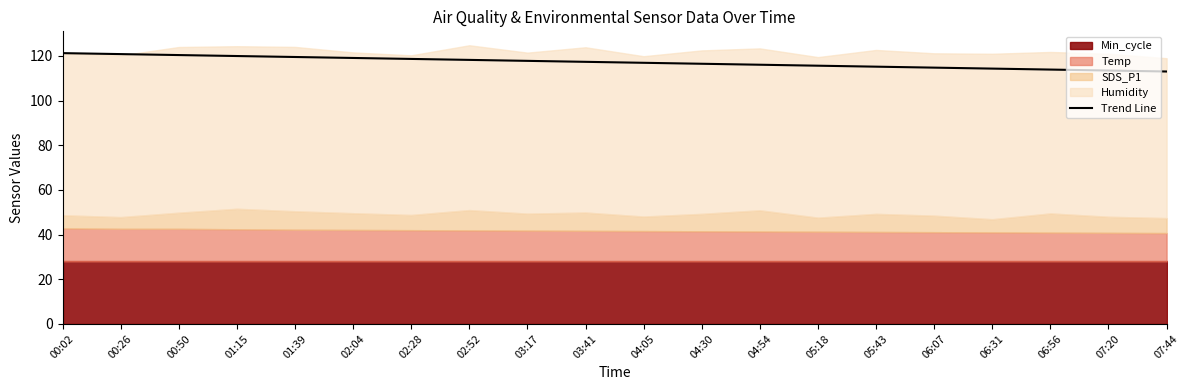

Rank the categories by value from lowest to highest.

07:44, 07:20, 06:56, 06:31, 06:07, 05:43, 05:18, 04:54, 04:30, 04:05, 03:41, 03:17, 02:52, 02:28, 02:04, 01:39, 01:15, 00:50, 00:26, 00:02